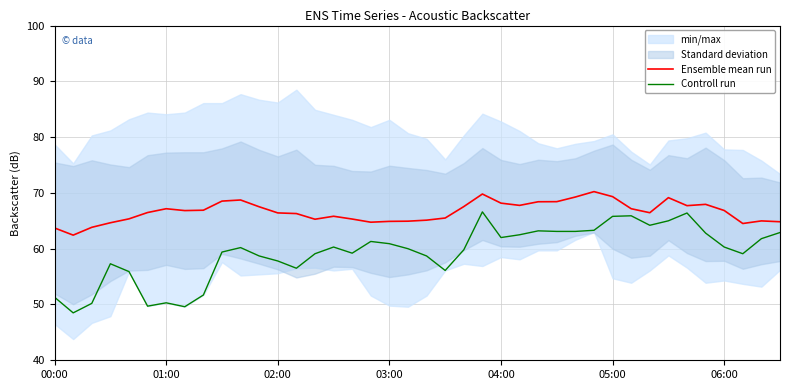

Does the chart have visible grid lines?

Yes